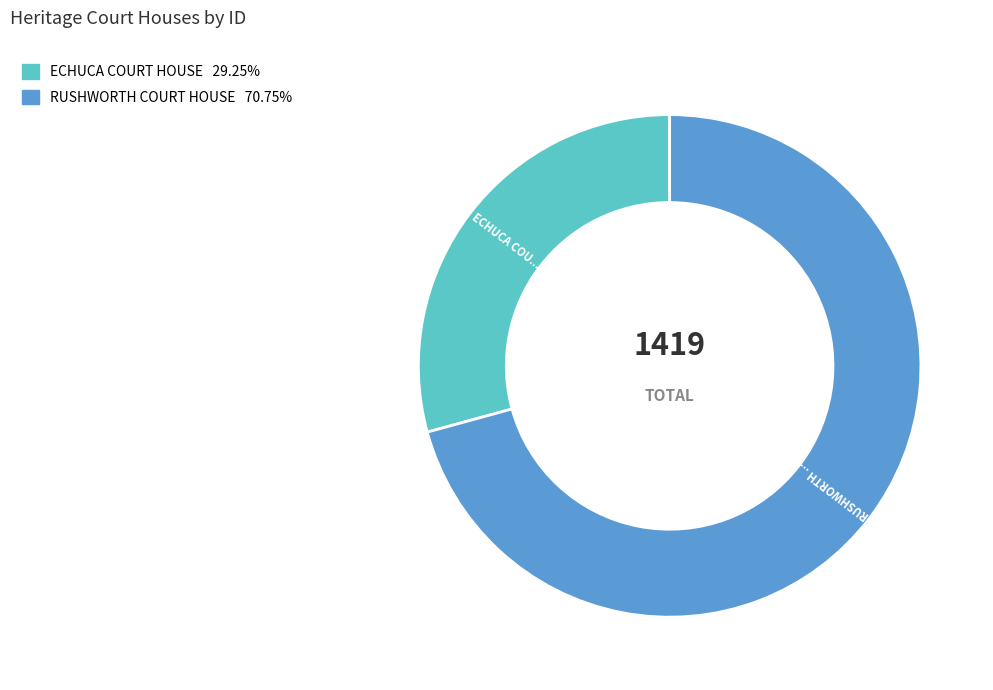

Which slice is the smallest?

ECHUCA COURT HOUSE